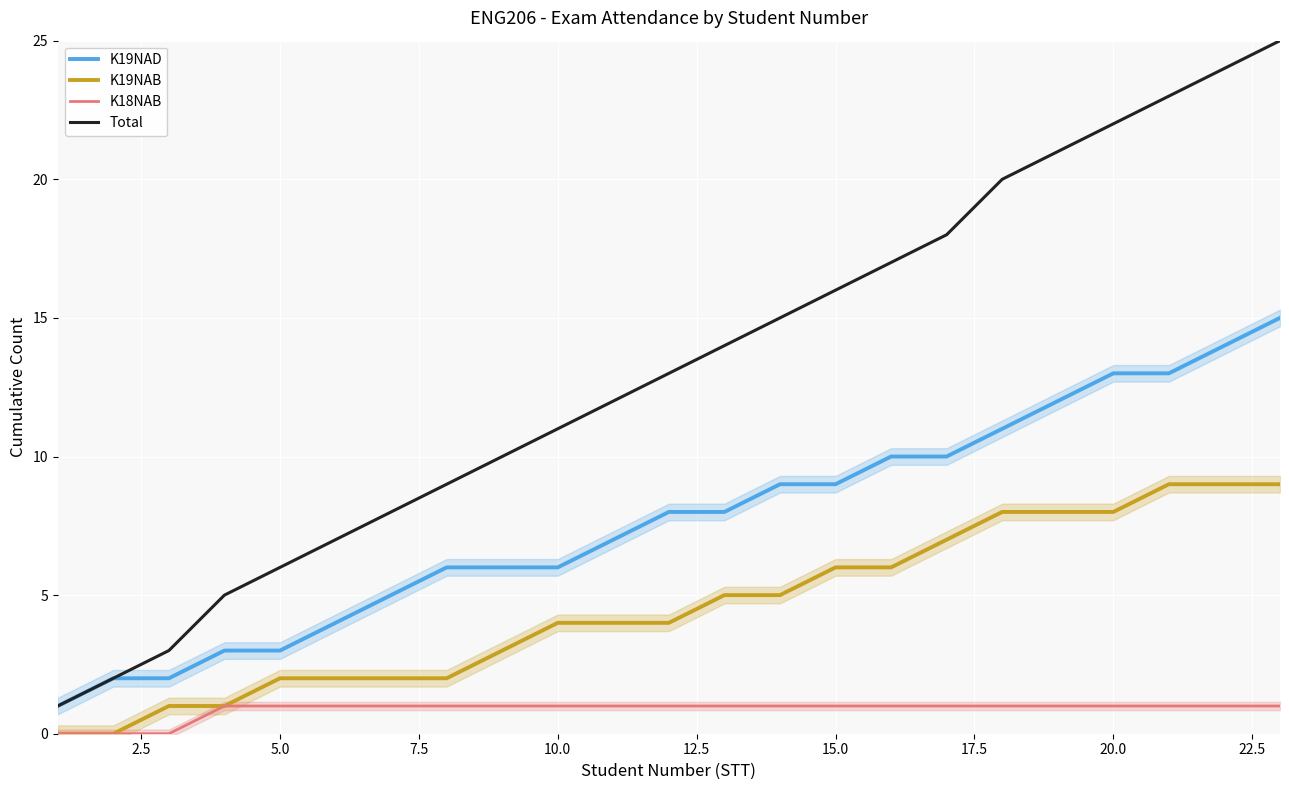

True or false: K19NAD has more than 0 points higher than both neighbors.

False